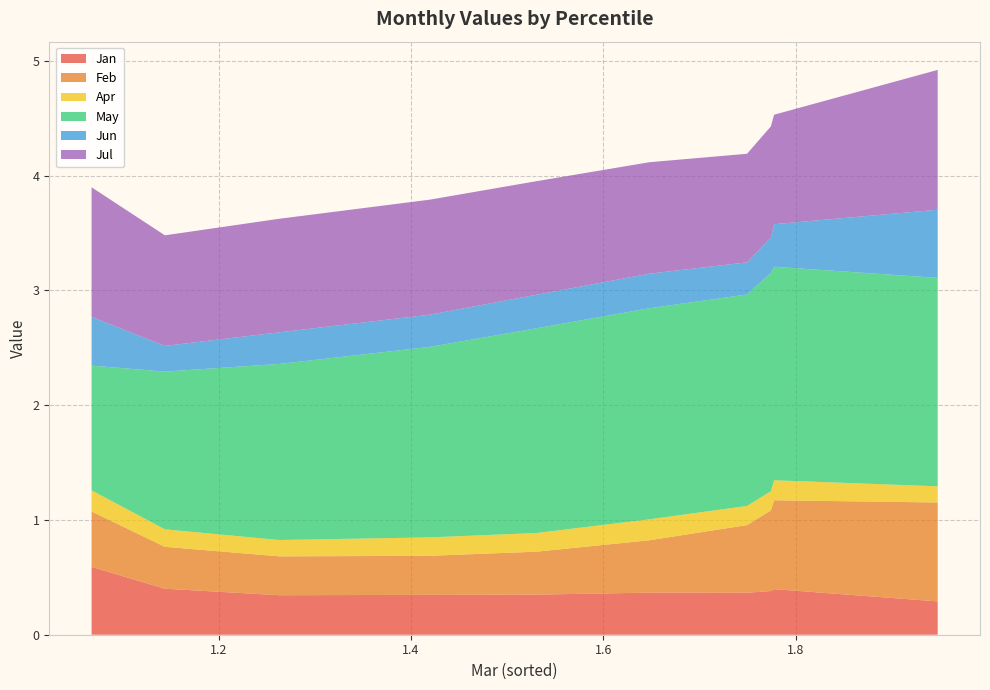

Reading right to left, extract all data points from this chart.

Jan: 0.3	0.4	0.4	0.4	0.4	0.3	0.3	0.3	0.4	0.6
Feb: 0.9	0.8	0.7	0.6	0.5	0.4	0.3	0.3	0.4	0.5
Apr: 0.1	0.2	0.2	0.2	0.2	0.2	0.2	0.1	0.2	0.2
May: 1.8	1.9	1.9	1.8	1.8	1.8	1.7	1.5	1.4	1.1
Jun: 0.6	0.4	0.3	0.3	0.3	0.3	0.3	0.3	0.2	0.4
Jul: 1.2	1.0	1.0	0.9	1.0	1.0	1.0	1.0	1.0	1.1